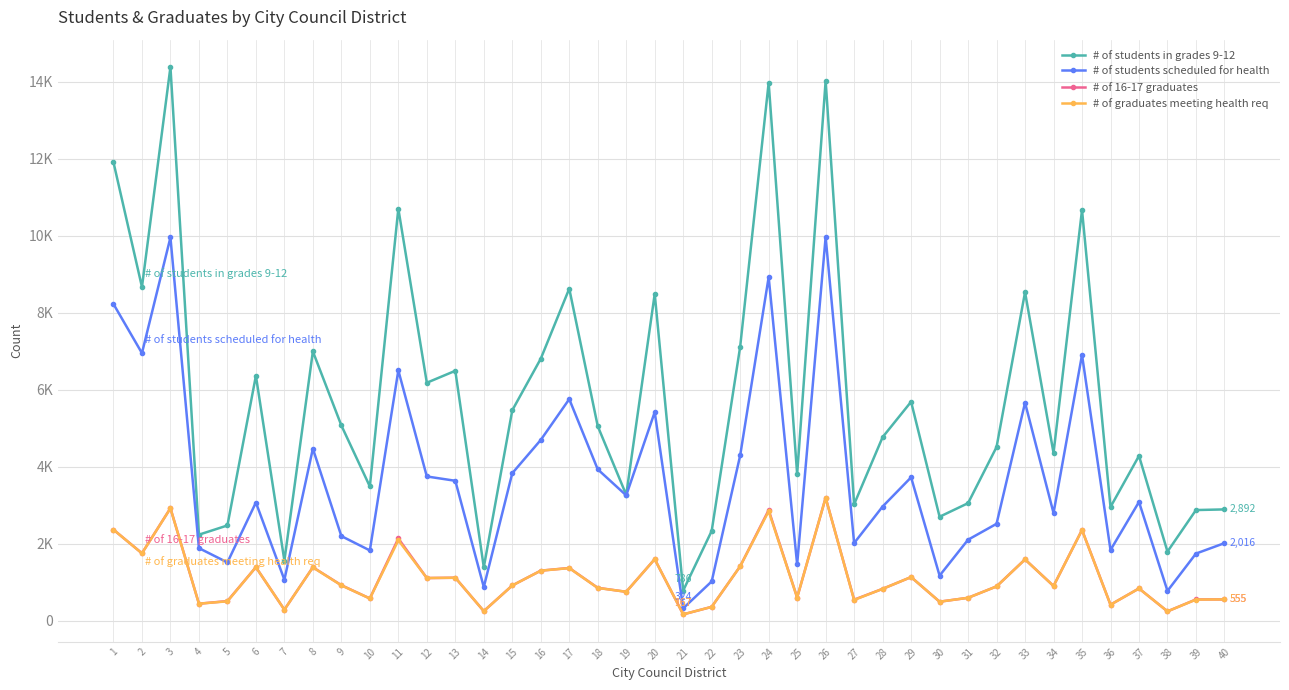

True or false: # of students in grades 9-12 and # of students scheduled for health intersect in this chart.

False